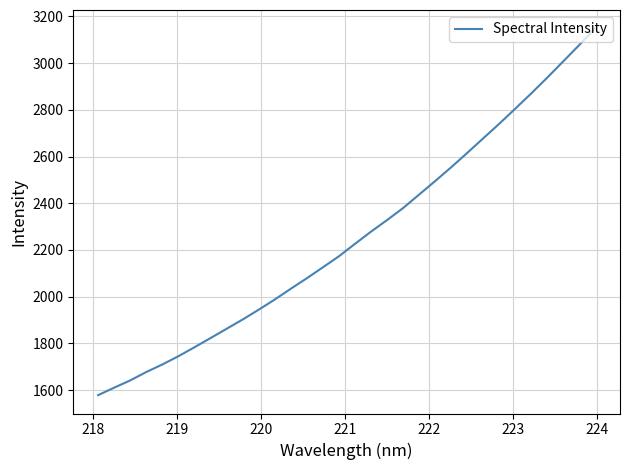

What is the greatest value displayed?

3148.7